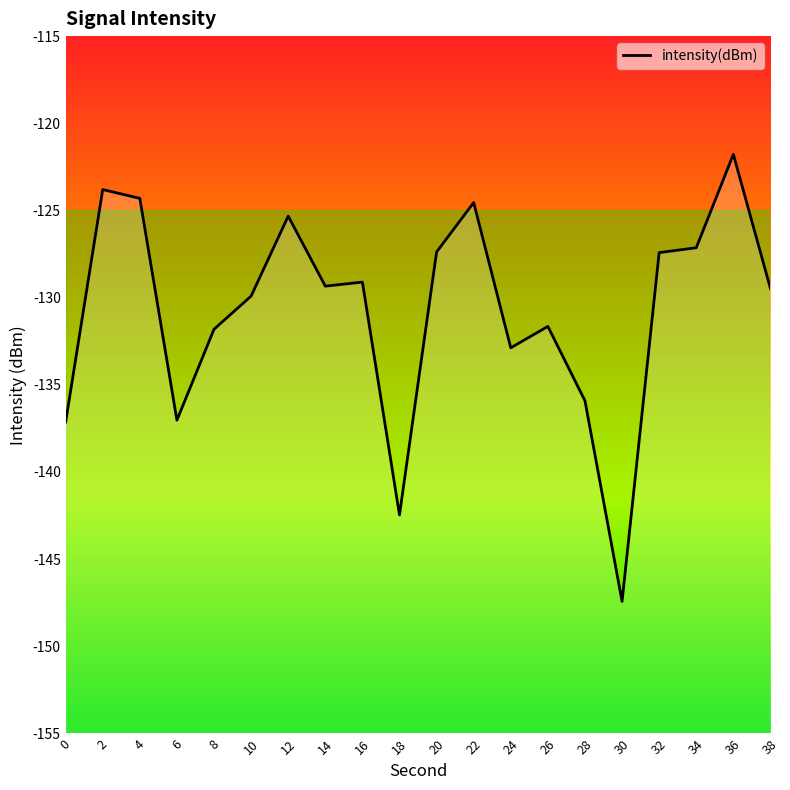

Which label corresponds to the largest value in the chart?

36